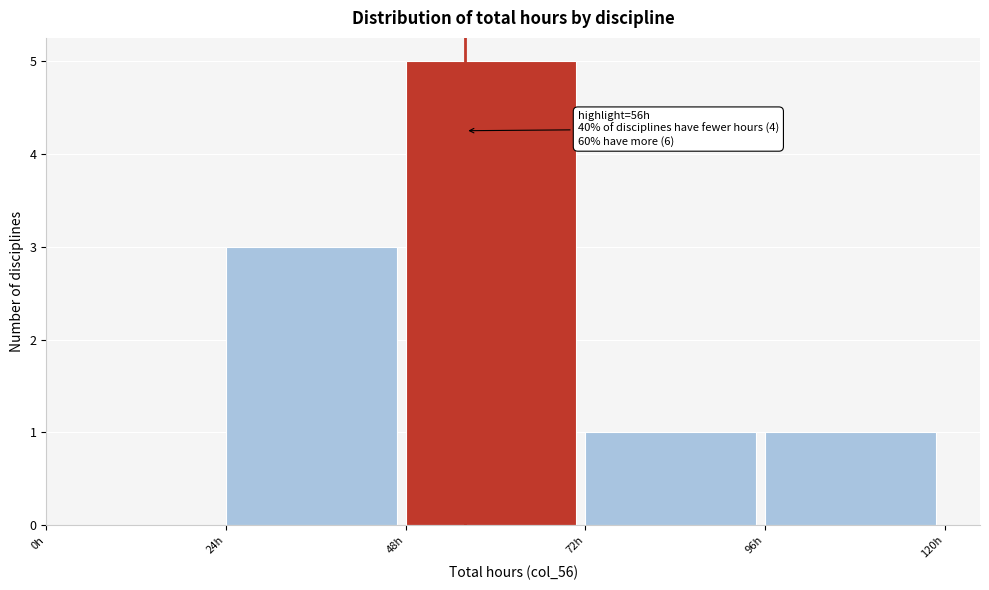

Which range on the x-axis has the tallest bar?

48 to 72